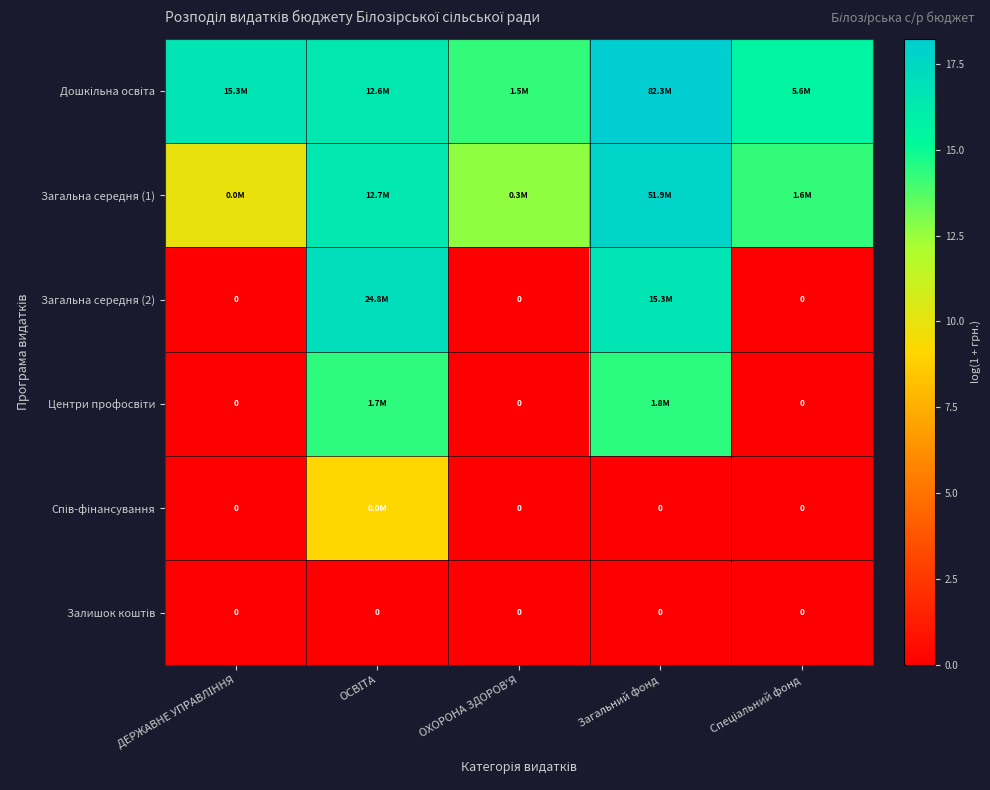

Count the number of data series in this chart.

6